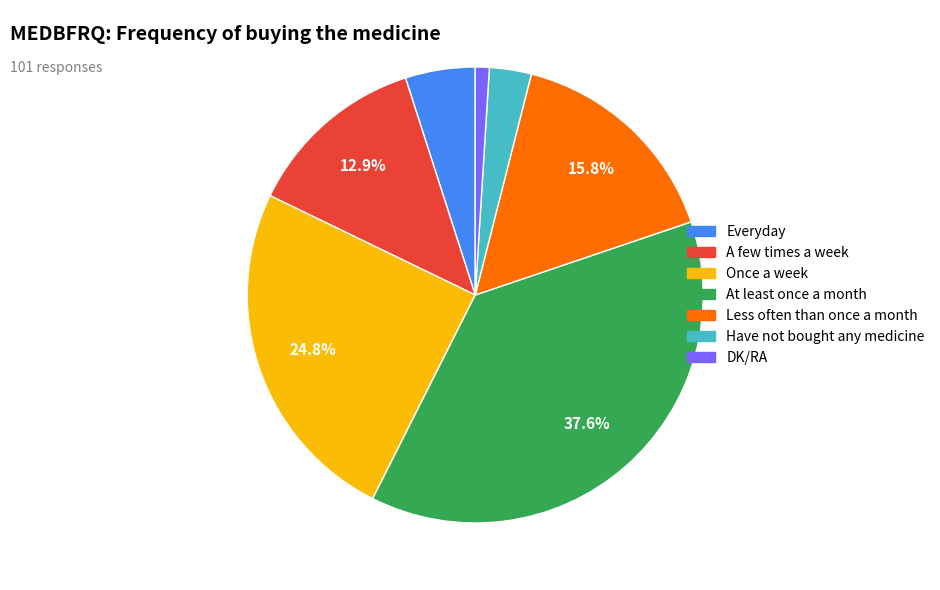

What is the smallest slice in the pie chart?

DK/RA